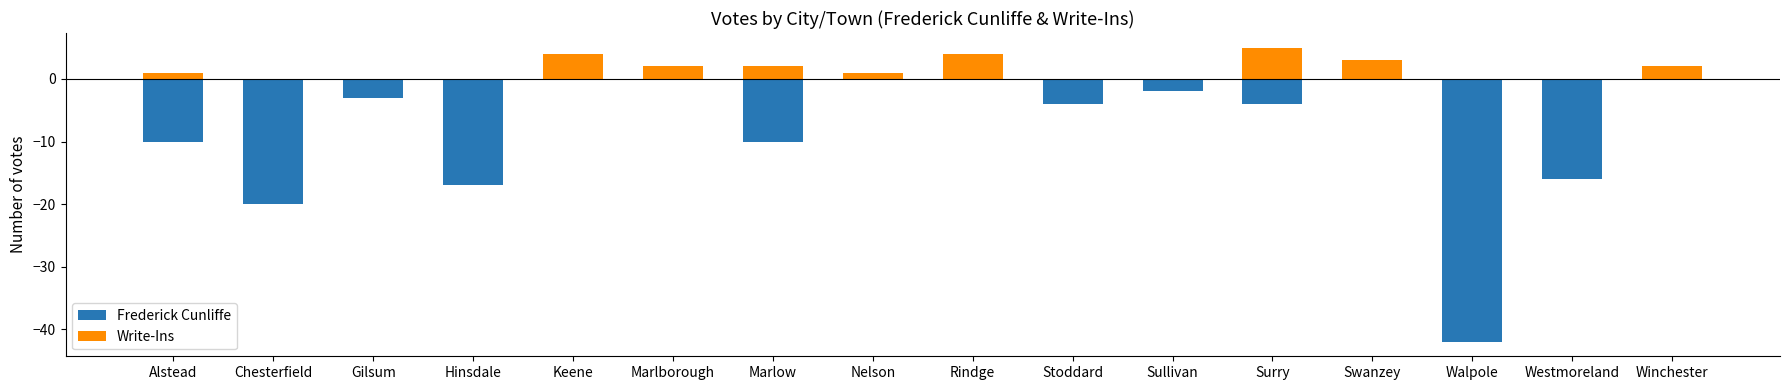

At how many categories does at least one series exceed -13?

16